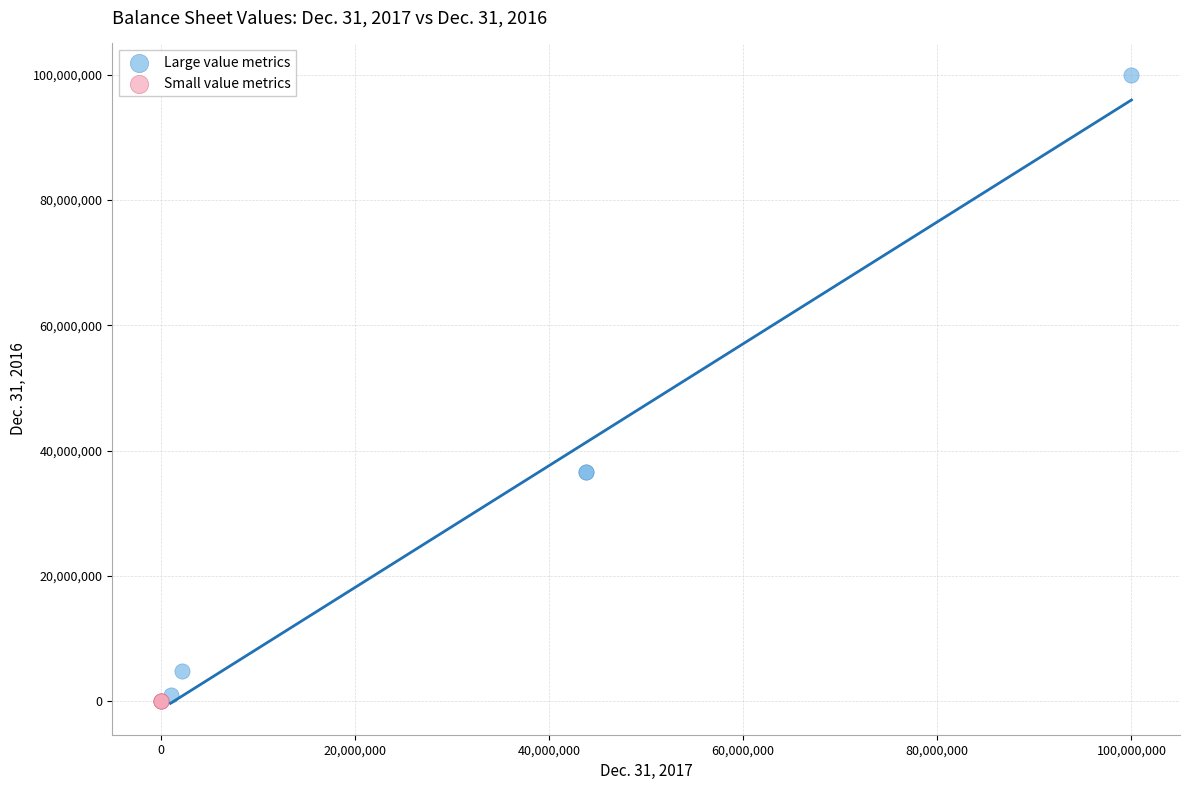

Which series contains the highest Y value?

Large value metrics